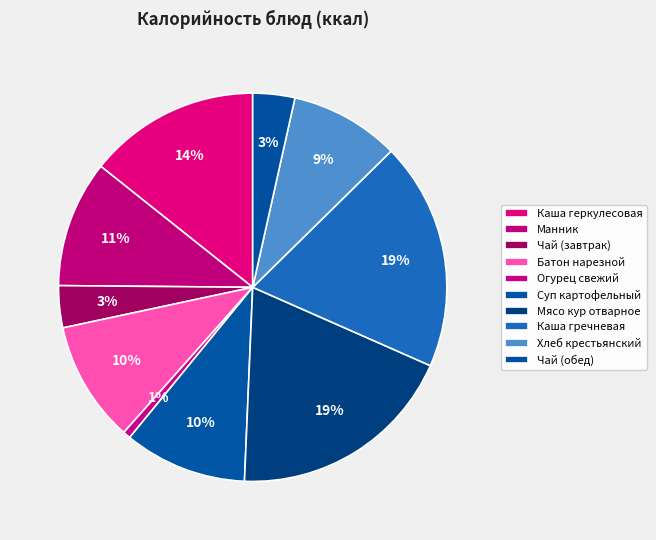

Is it true that Каша гречневая is 19% of the pie?

True